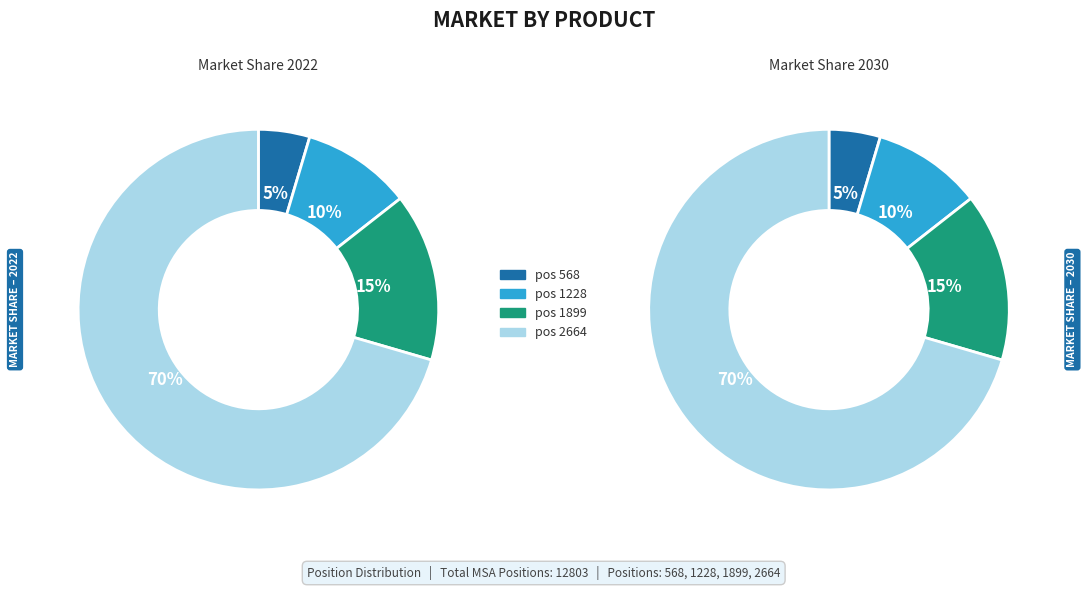

What portion of the pie excludes 2664?

29.5%